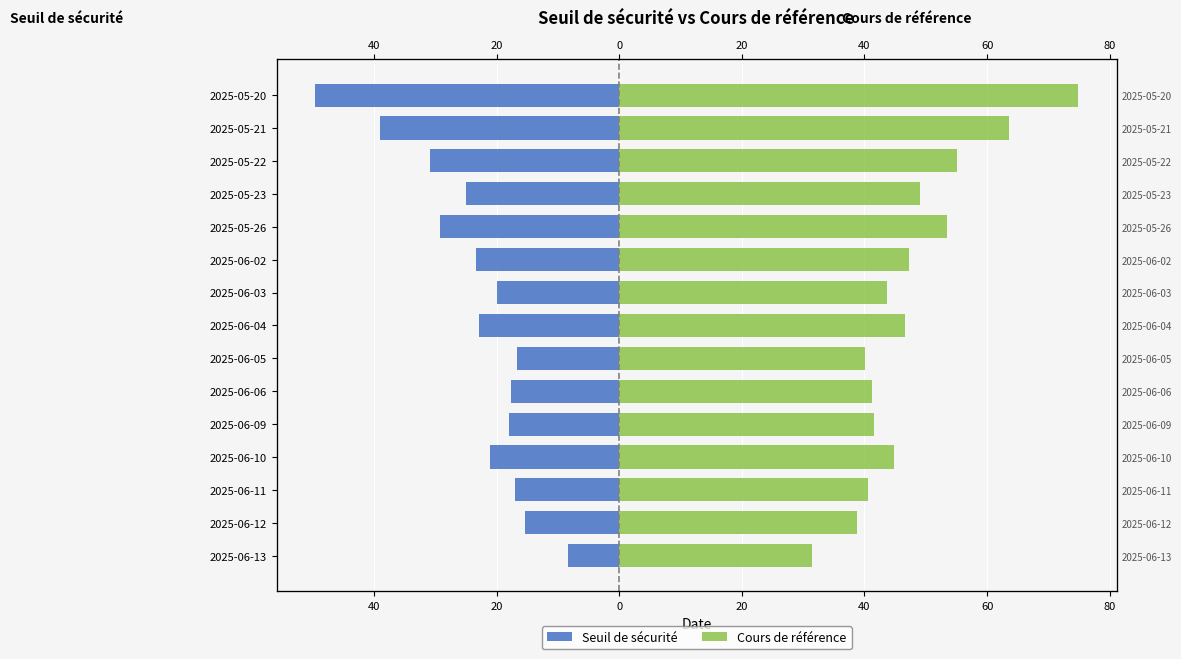

Which has a higher value, 2025-05-20 or 2025-06-04?

2025-06-04